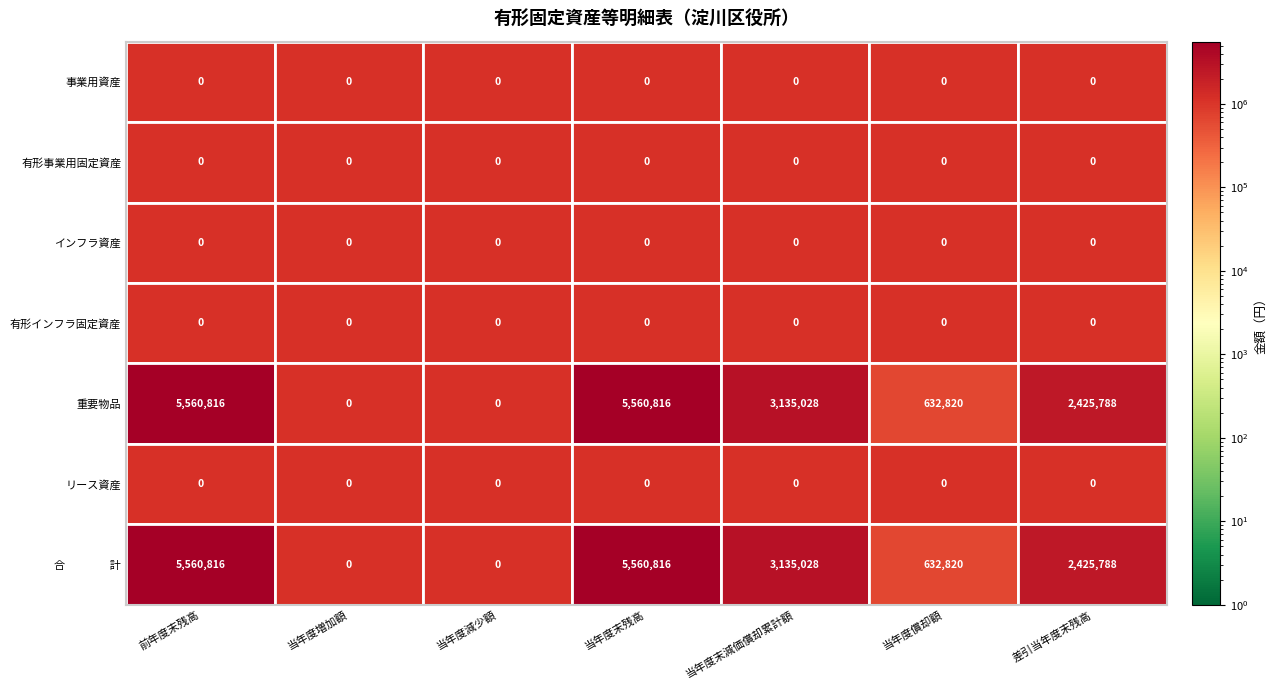

At which label is 事業用資産 closest to 0?

前年度末残高